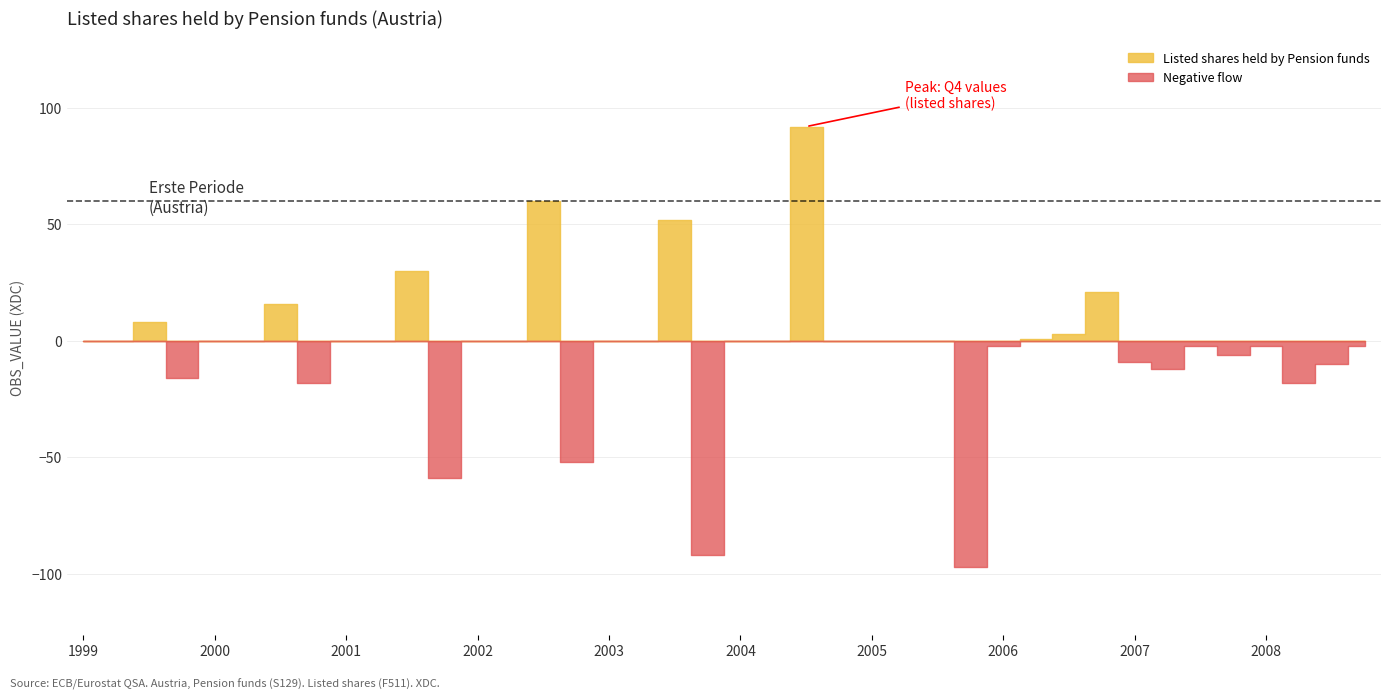

Which has a higher value, 2005-Q1 or 2001-Q2?

2005-Q1